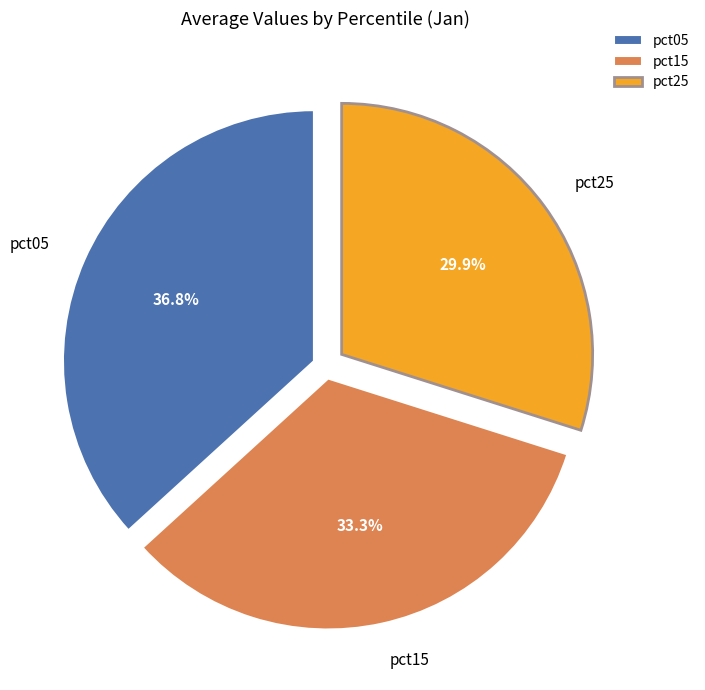

Does any single category account for the majority?

No